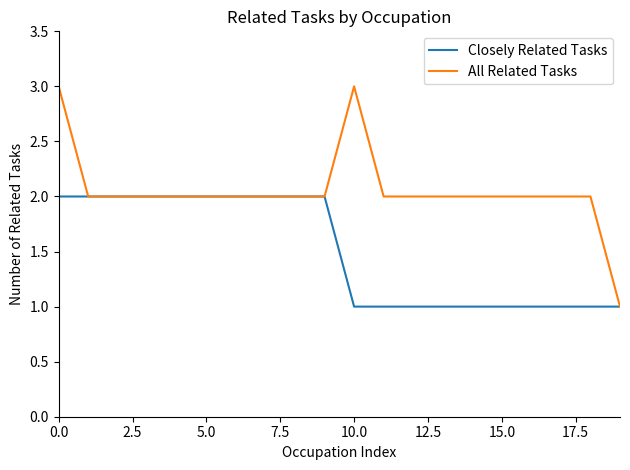

Which series has the largest total across all categories?

All Related Tasks